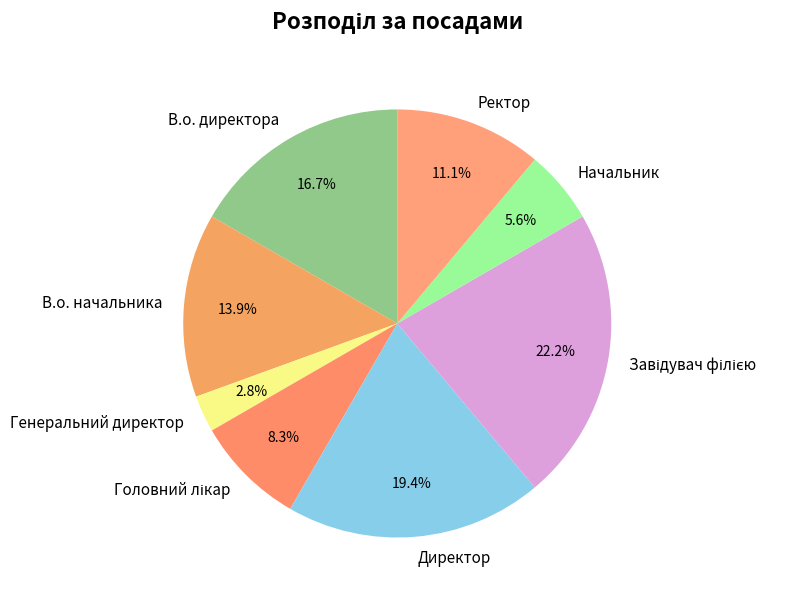

Count the number of slices in the pie.

8